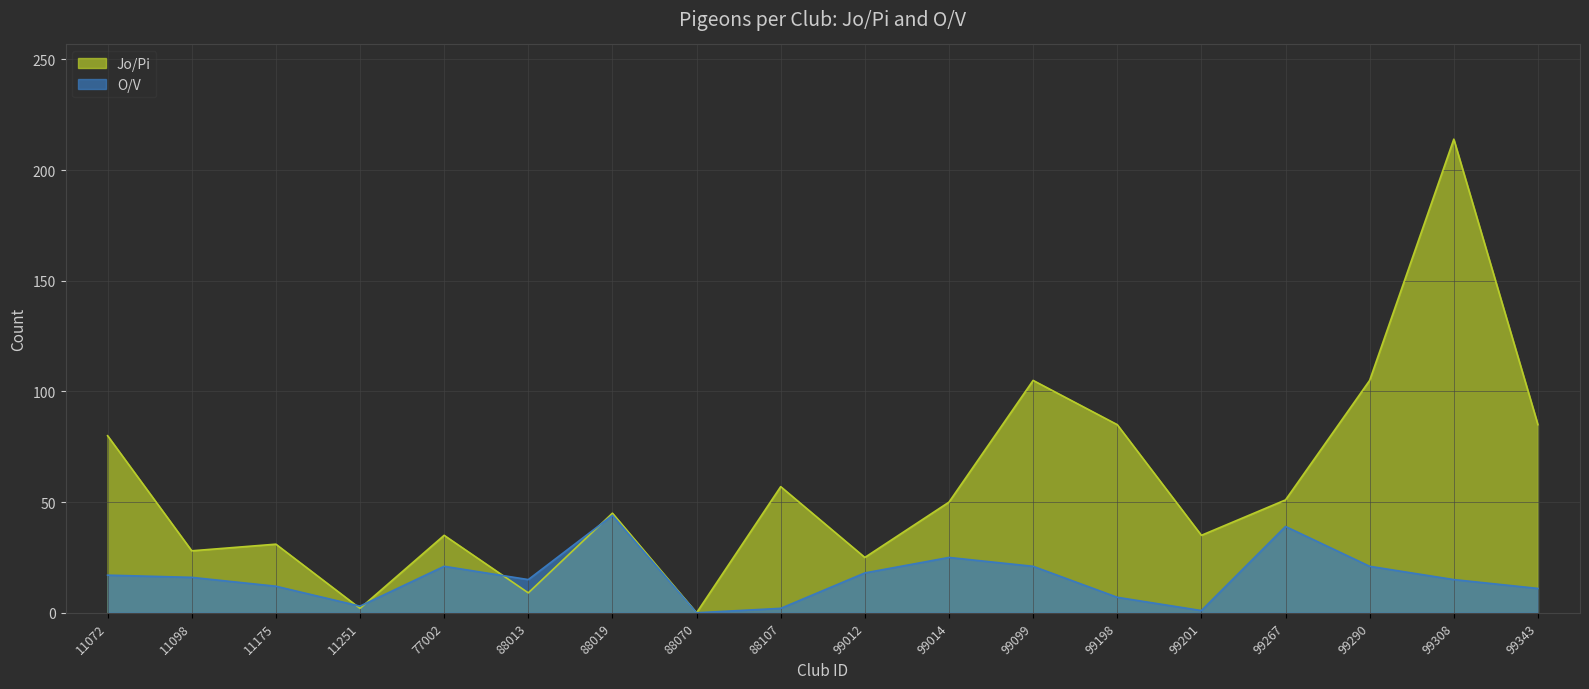

Which series changed the most between 11072 and 99290?

Jo/Pi